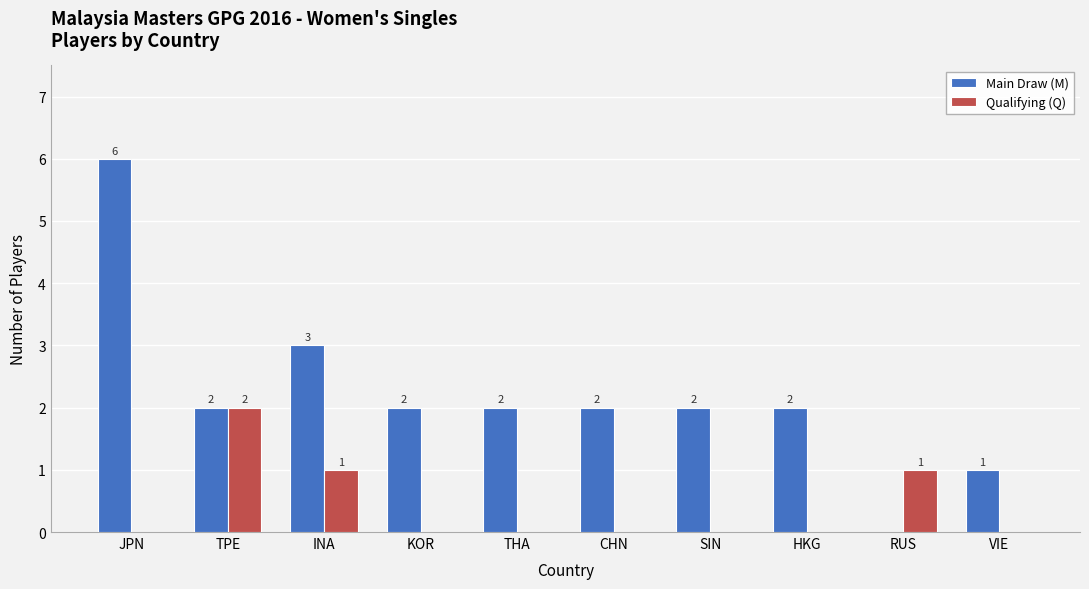

Reading left to right, what are all the values shown in this chart?

Main Draw (M): JPN=6	TPE=2	INA=3	HKG=2	THA=2	KOR=2	SIN=2	CHN=2	IND=1	NED=1
Qualifying (Q): JPN=0	TPE=2	INA=1	HKG=0	THA=0	KOR=0	SIN=0	CHN=0	IND=0	NED=0